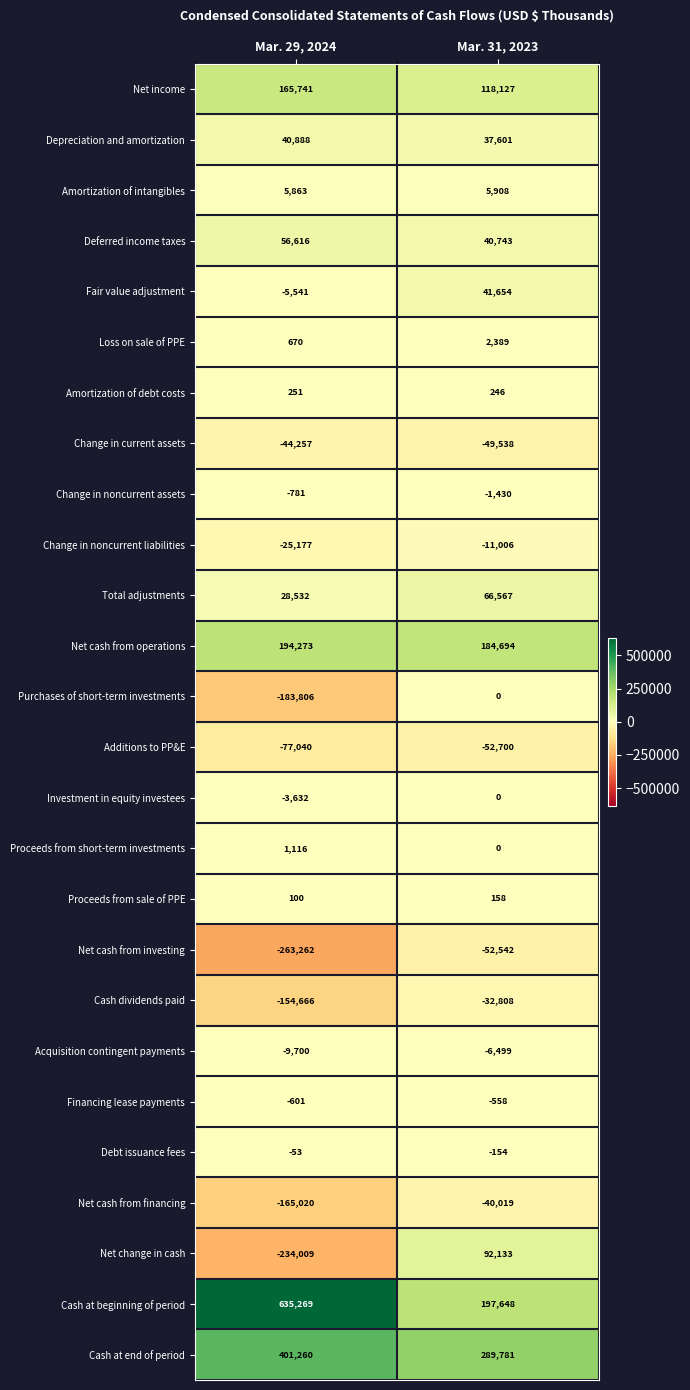

Which series has the largest range (max minus min)?

Cash at beginning of period